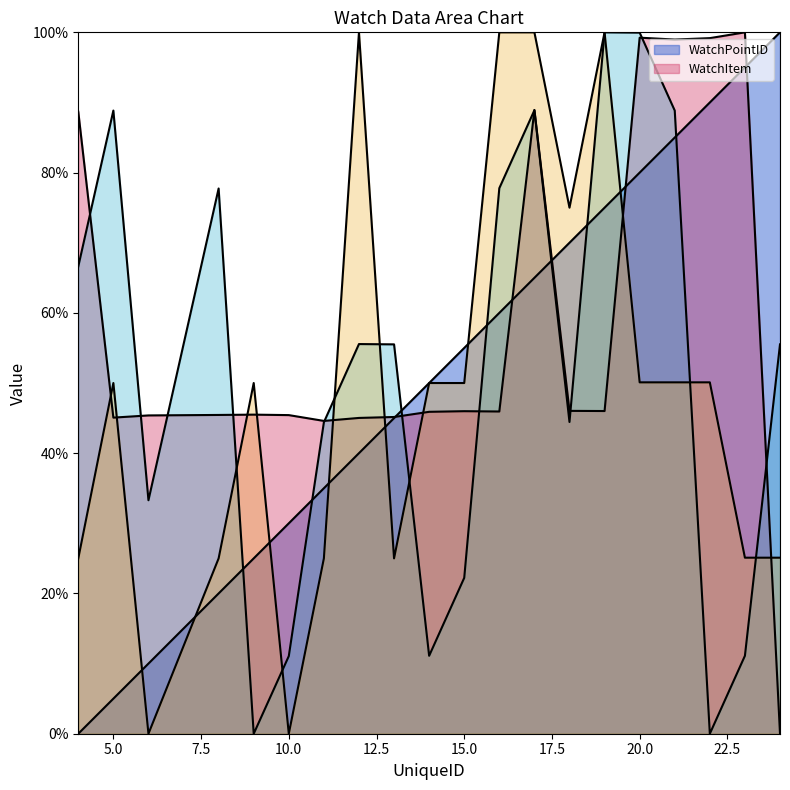

Is the value of WatchPointID at 22 greater than the value of _97be8767 at 9?

Yes